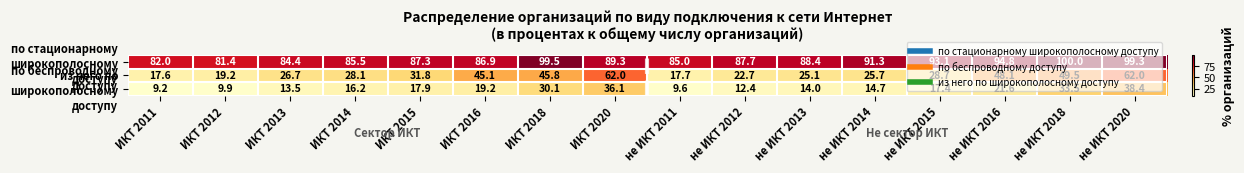

Which label corresponds to the largest value in the chart?

не ИКТ 2018